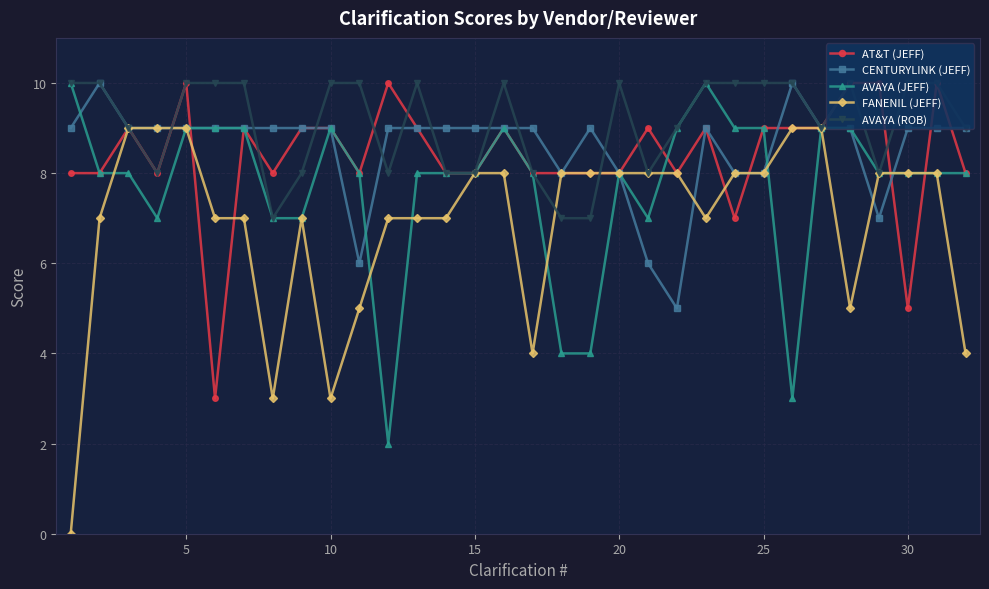

What is the maximum value shown in the chart?

10